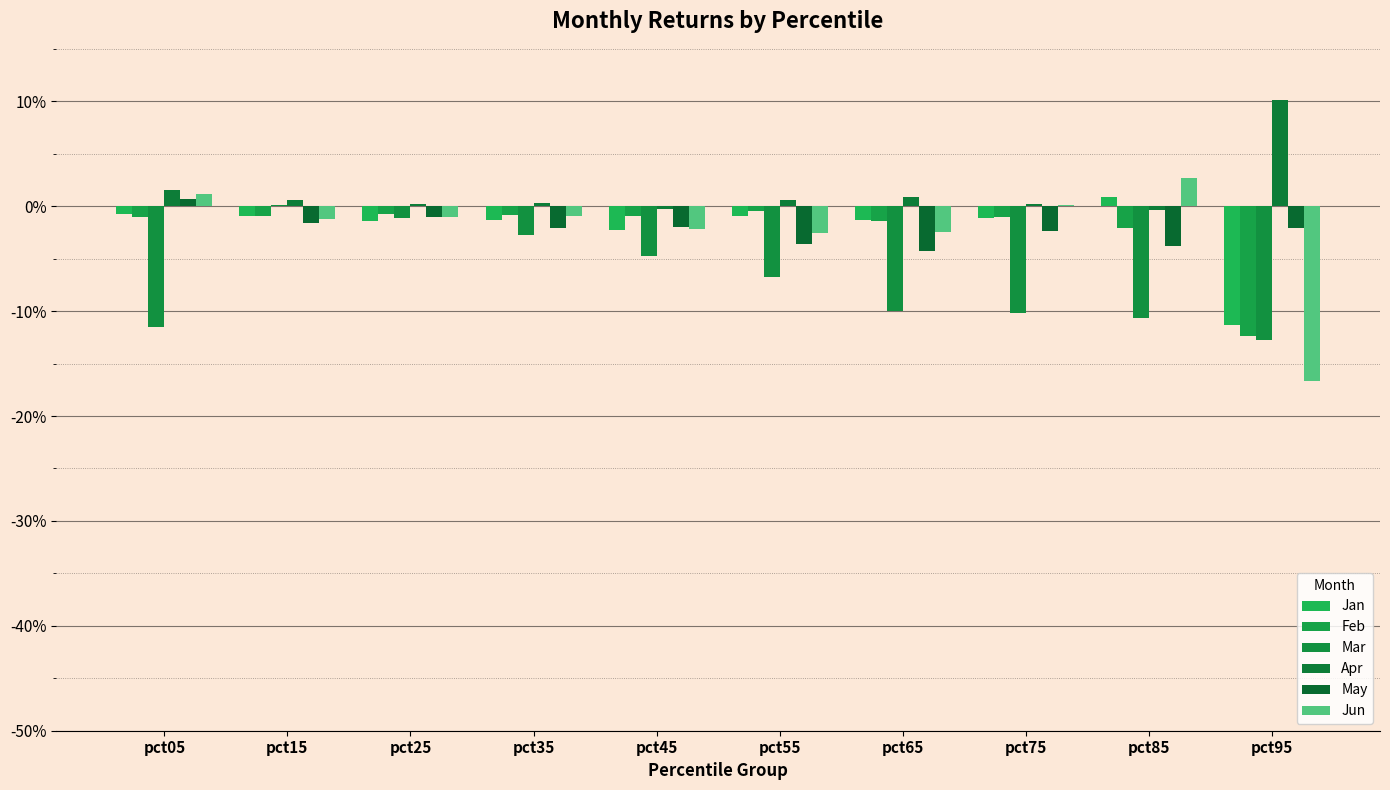

Is the value of May at pct95 greater than the value of Mar at pct75?

Yes